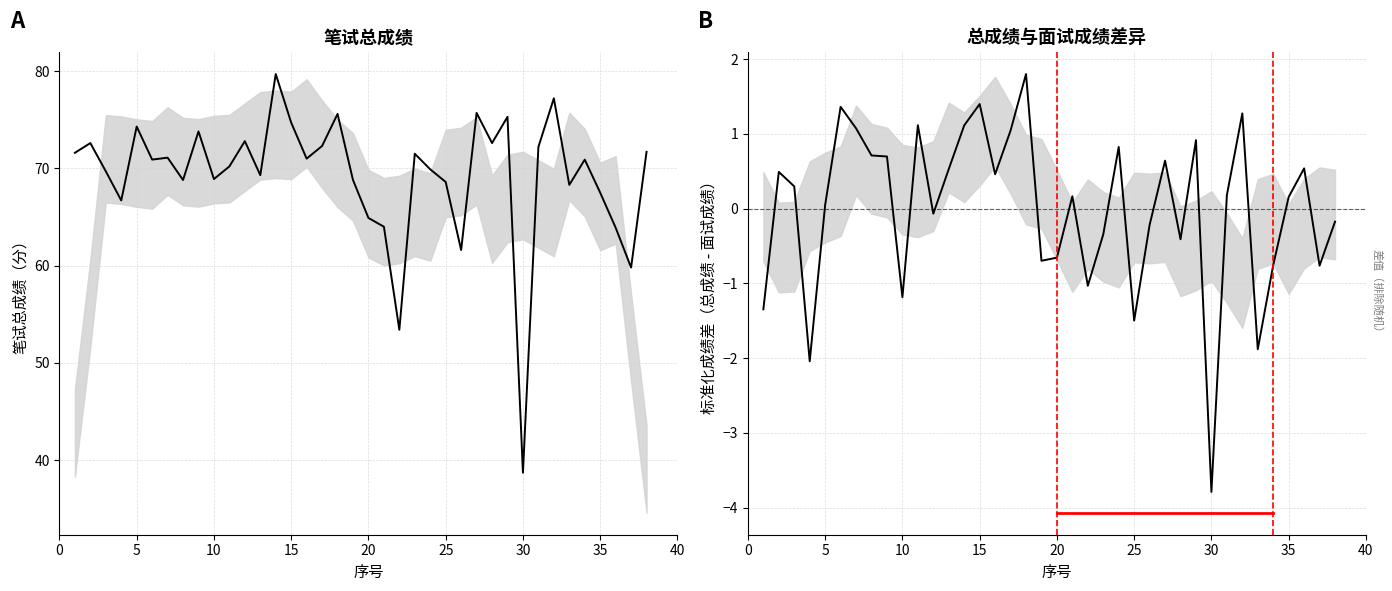

What is the label of the 16th point from the left?

15